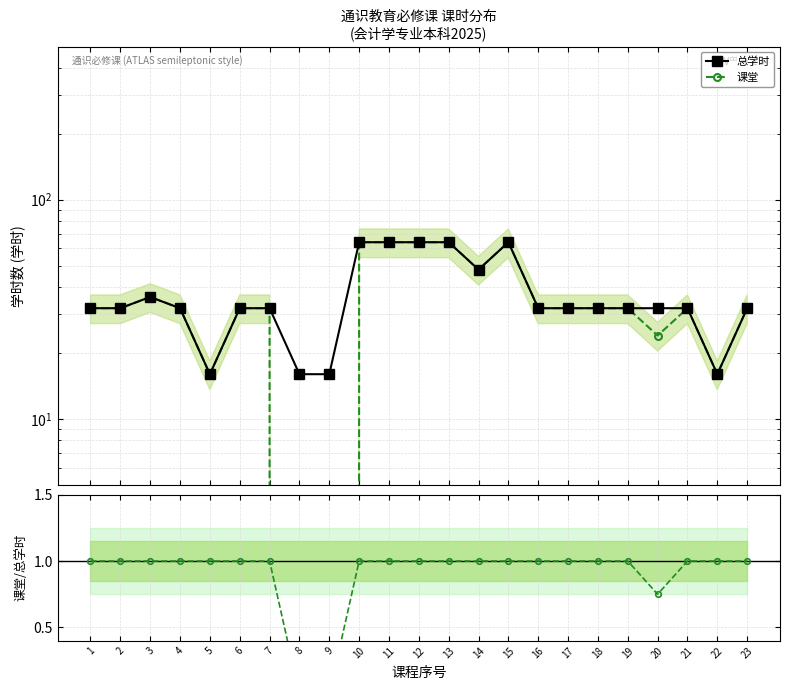

True or false: 总学时 has more than 0 points higher than both neighbors.

True